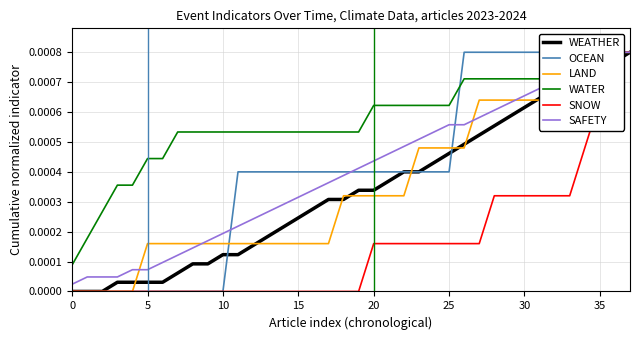

At how many categories does at least one series exceed 0?

38